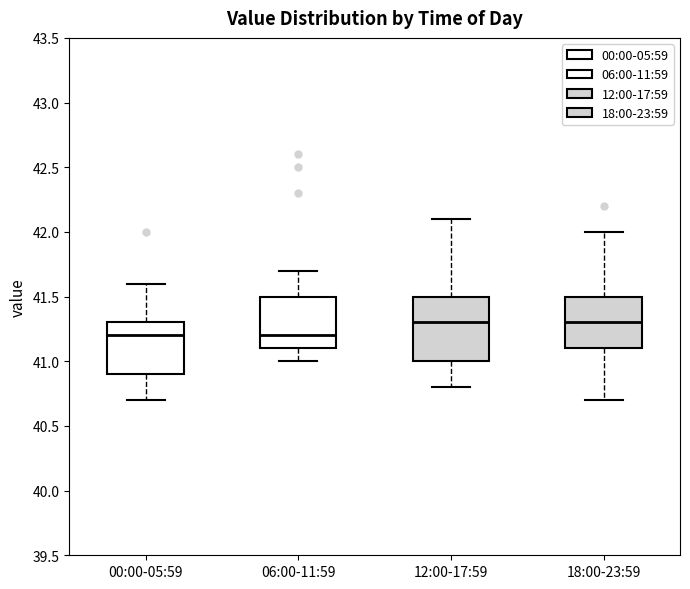

Reading left to right, transcribe this box plot: for each box, give where its median line is, the range the box spans, and where its two whiskers end, as read against the y-axis. The values are not printed on the chart, so give them approximately, as read against the axis.

00:00-05:59: median 41.2, box 40.9 to 41.3, whiskers 40.7 to 41.6
06:00-11:59: median 41.2, box 41.1 to 41.5, whiskers 41.0 to 41.7
12:00-17:59: median 41.3, box 41.0 to 41.5, whiskers 40.8 to 42.1
18:00-23:59: median 41.3, box 41.1 to 41.5, whiskers 40.7 to 42.0